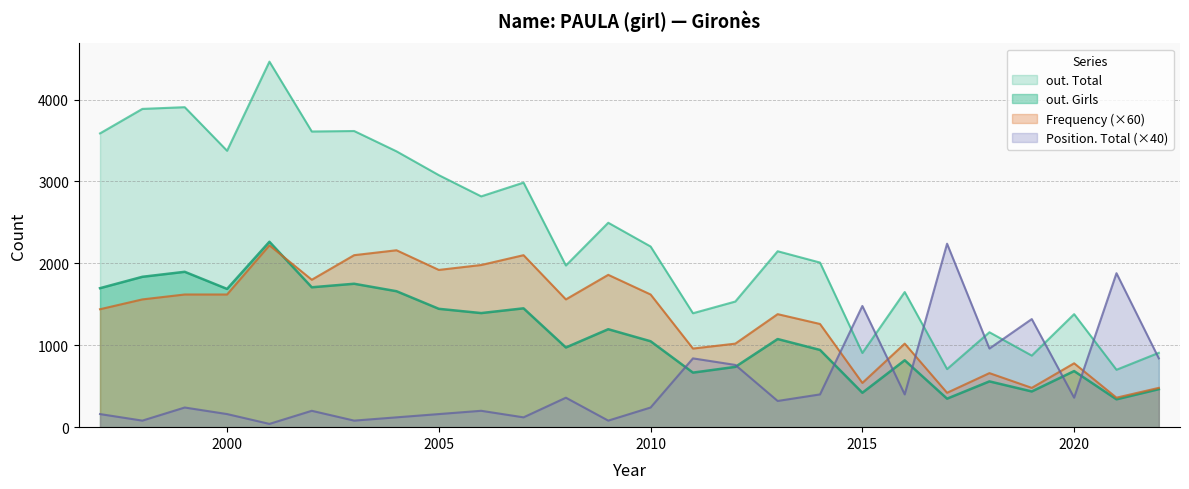

Which has a higher value, 2011 or 1999?

1999